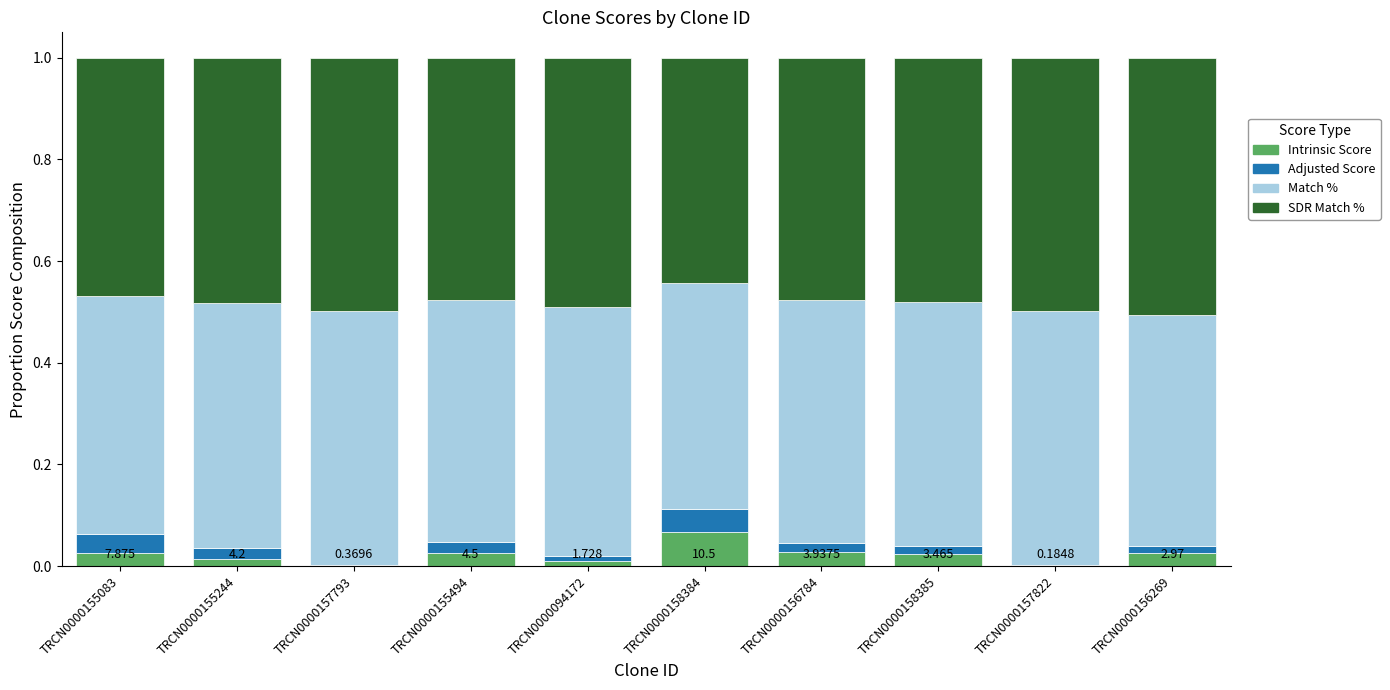

How many distinct data groups are displayed?

4